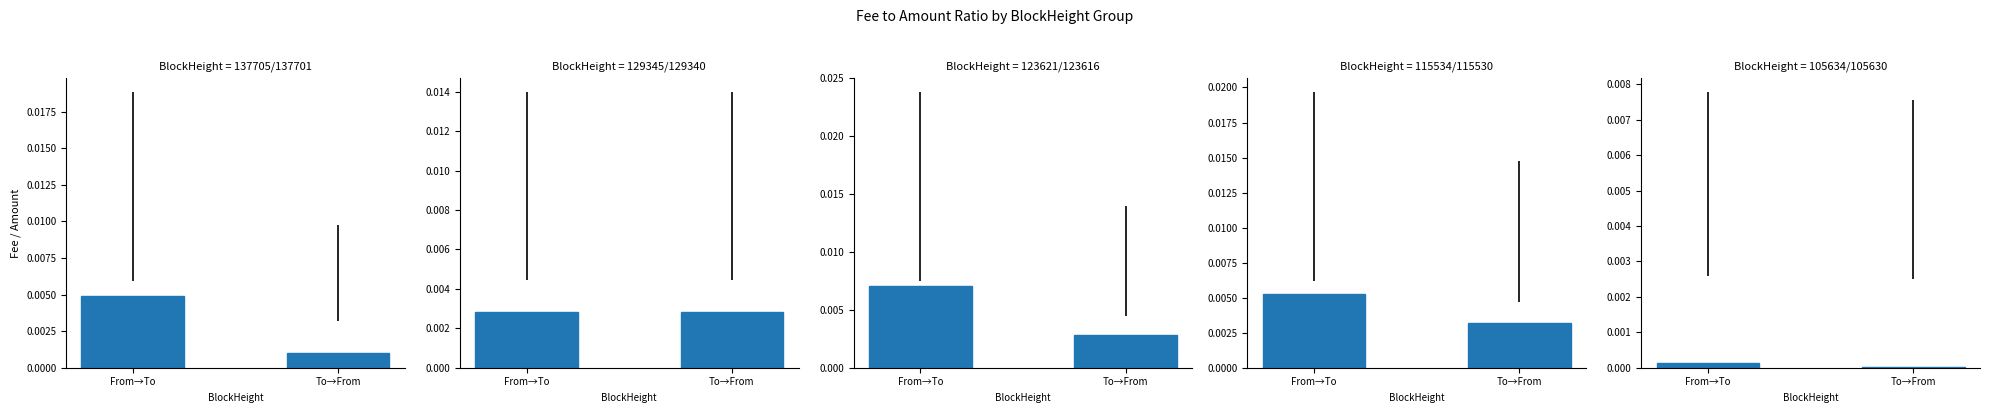

At which label is the value closest to 0?

To→From